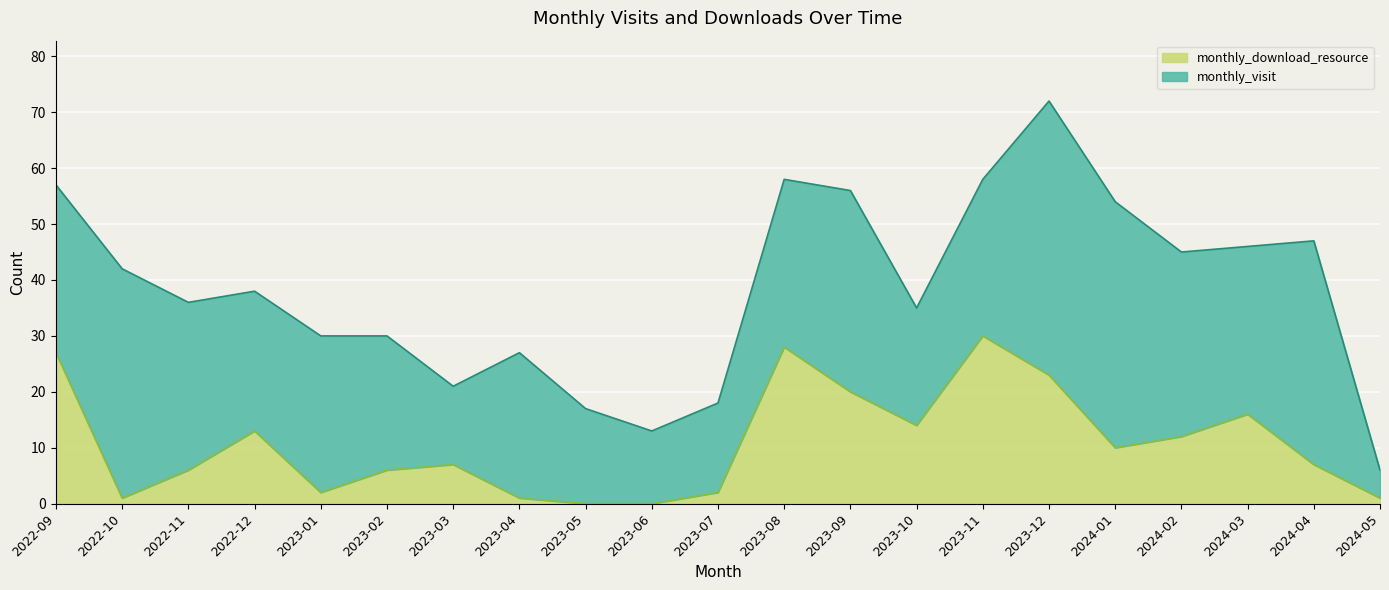

Is it true that the value at 2023-08 is 39?

False